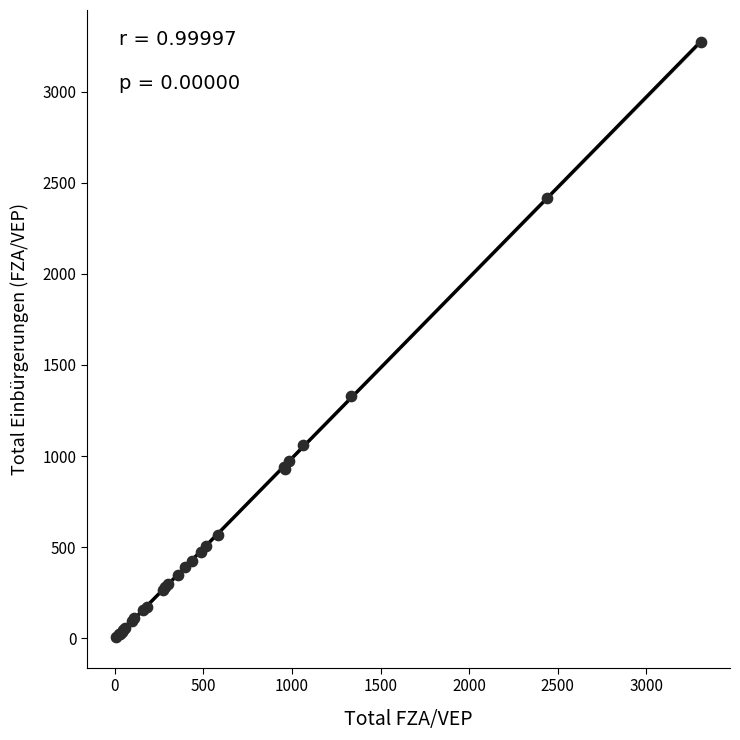

What Y value in the scatter plot is closest to 1640?

1329